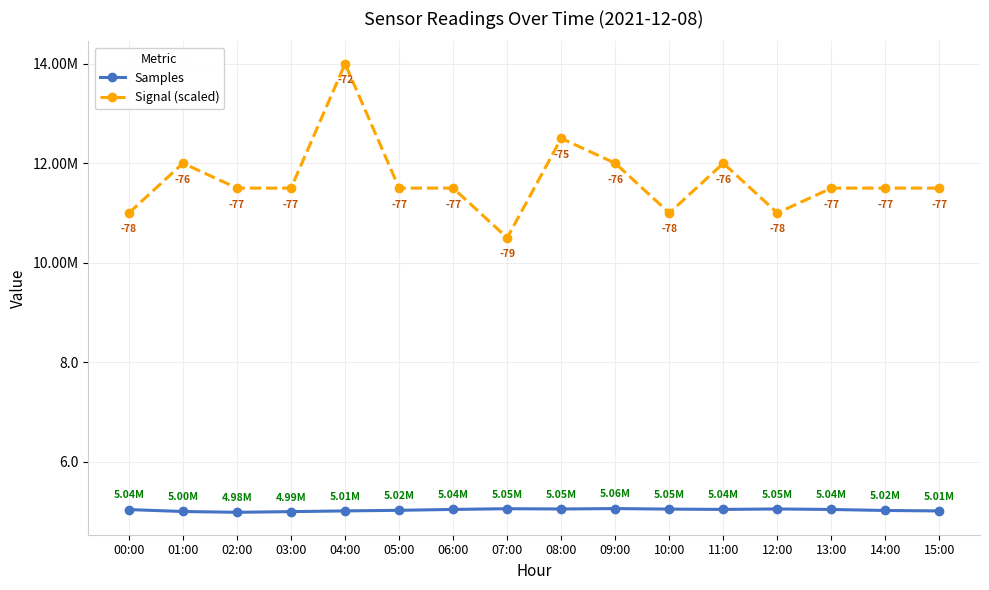

Is it true that Signal (scaled) equals 11.0 at 10:00?

True